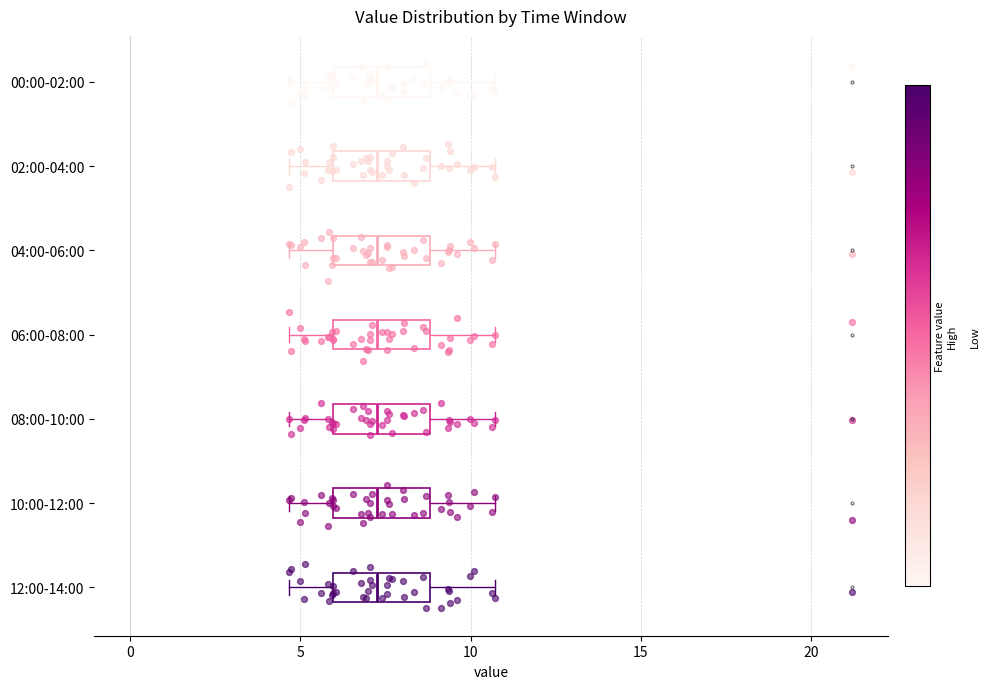

Reading bottom to top, read every box against the x-axis: the position of its median line, the range the box covers, and the ends of its whiskers. The values are not printed on the chart, so give them approximately, as read against the axis.

12:00-14:00: median 7.5, box 6.0 to 9.0, whiskers 4.5 to 10.5
10:00-12:00: median 7.5, box 6.0 to 9.0, whiskers 4.5 to 10.5
08:00-10:00: median 7.5, box 6.0 to 9.0, whiskers 4.5 to 10.5
06:00-08:00: median 7.5, box 6.0 to 9.0, whiskers 4.5 to 10.5
04:00-06:00: median 7.5, box 6.0 to 9.0, whiskers 4.5 to 10.5
02:00-04:00: median 7.5, box 6.0 to 9.0, whiskers 4.5 to 10.5
00:00-02:00: median 7.5, box 6.0 to 9.0, whiskers 4.5 to 10.5